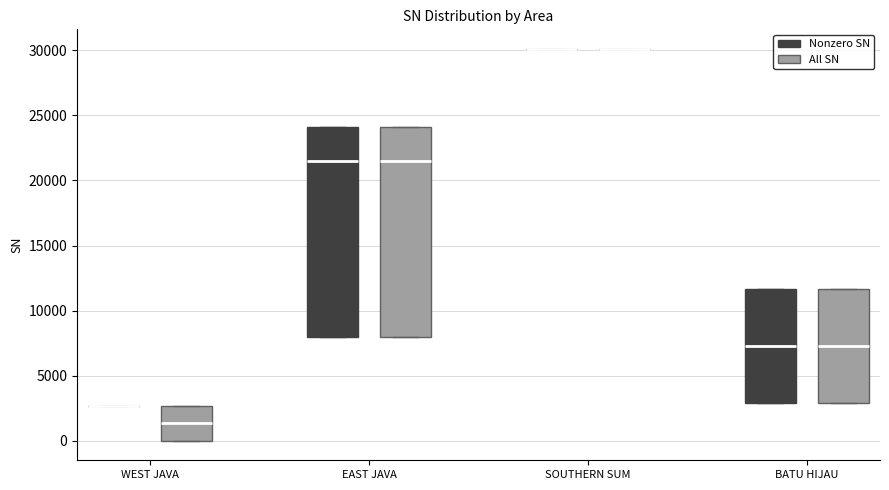

Where is the upper edge of the box for WEST JAVA (All SN) on the y-axis? The values are not printed on the chart, so give them approximately, as read against the axis.

2500